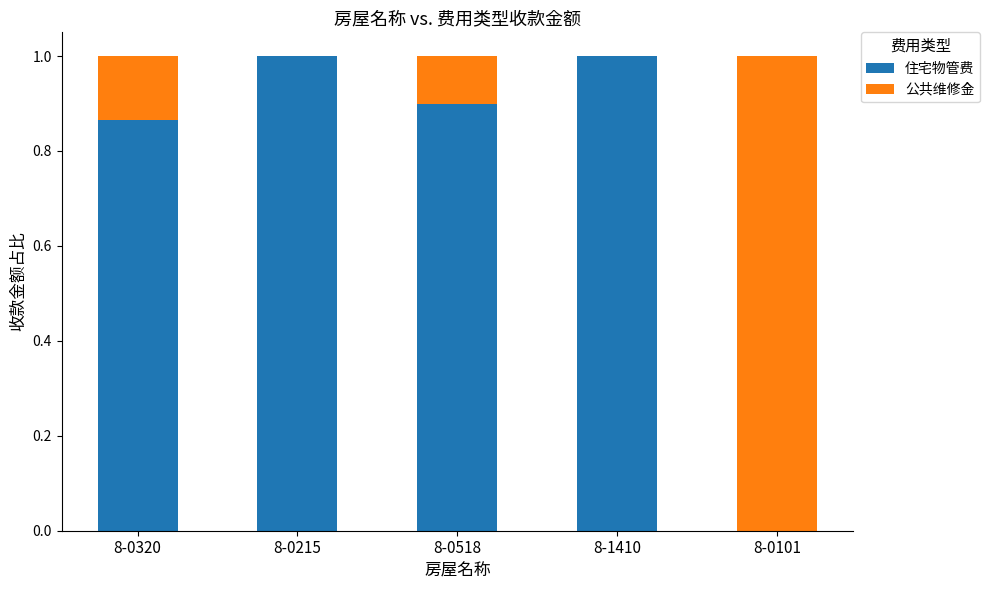

How many values in the 住宅物管费 series exceed 0?

4